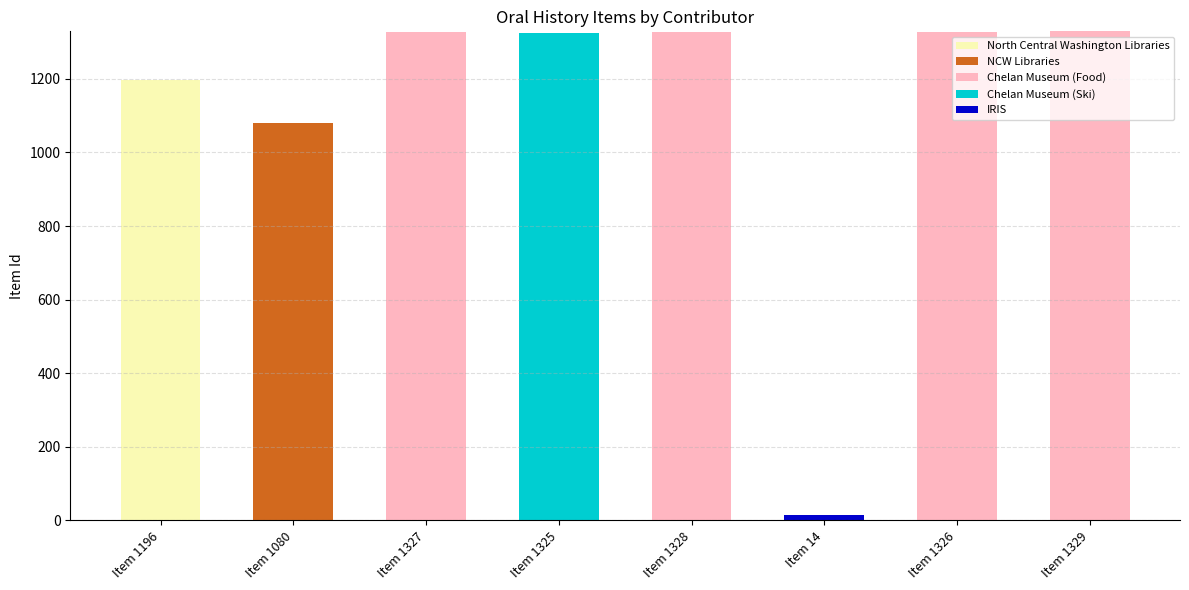

At which label does North Central Washington Libraries reach its peak?

Item 1196